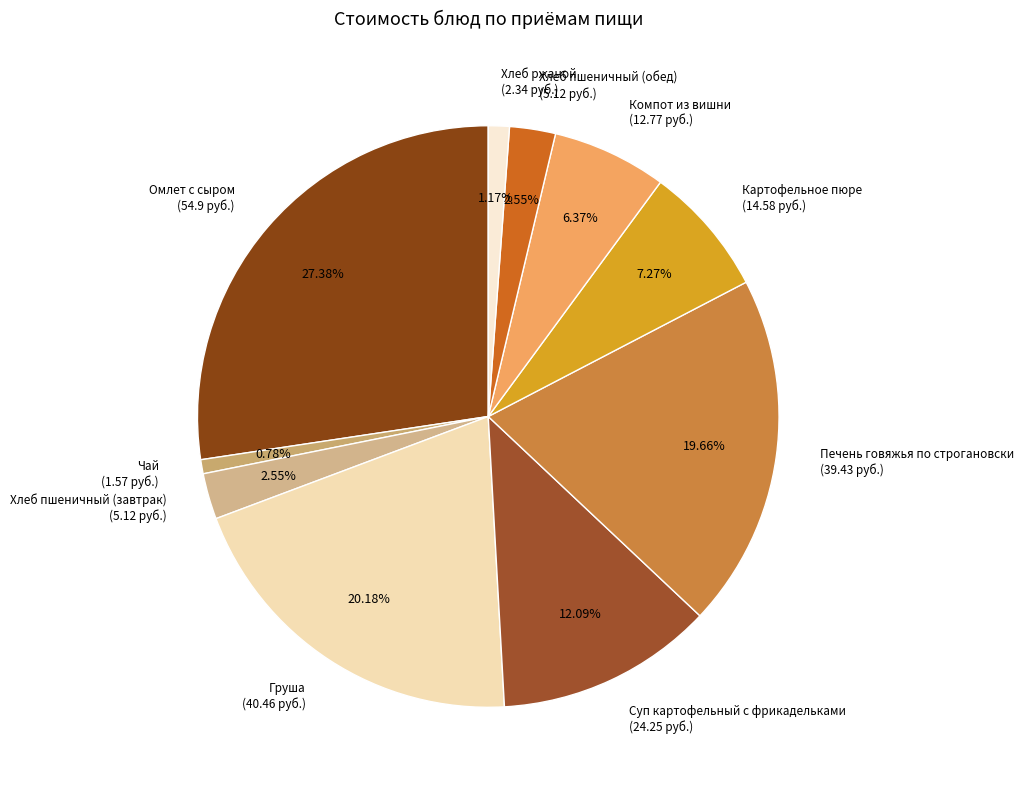

Is Хлеб пшеничный (завтрак) the majority of the pie?

No